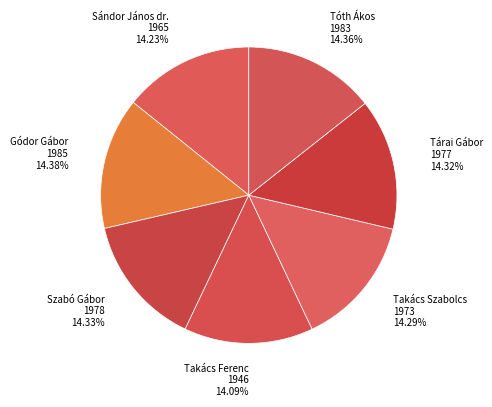

How many slices are in this pie chart?

7